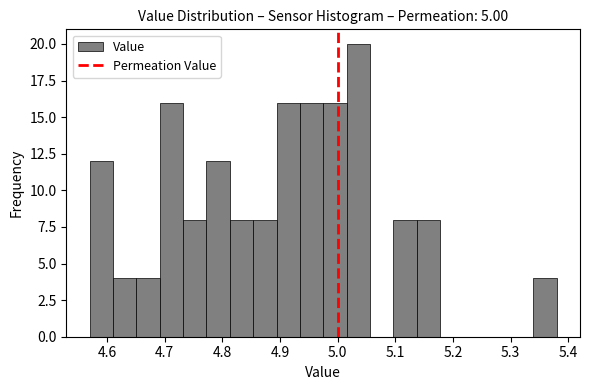

Reading left to right, list every bar in this chart as the range it spans on the x-axis followed by its height. Neither the bar edges nor the heights are printed on the chart, so give them approximately, as read against the axes.

4.57 to 4.61: 12
4.61 to 4.65: 4
4.65 to 4.69: 4
4.69 to 4.73: 16
4.73 to 4.77: 8
4.77 to 4.81: 12
4.81 to 4.85: 8
4.85 to 4.89: 8
4.89 to 4.93: 16
4.93 to 4.98: 16
4.98 to 5.02: 16
5.02 to 5.06: 20
5.06 to 5.10: 0
5.10 to 5.14: 8
5.14 to 5.18: 8
5.18 to 5.22: 0
5.22 to 5.26: 0
5.26 to 5.30: 0
5.30 to 5.34: 0
5.34 to 5.38: 4